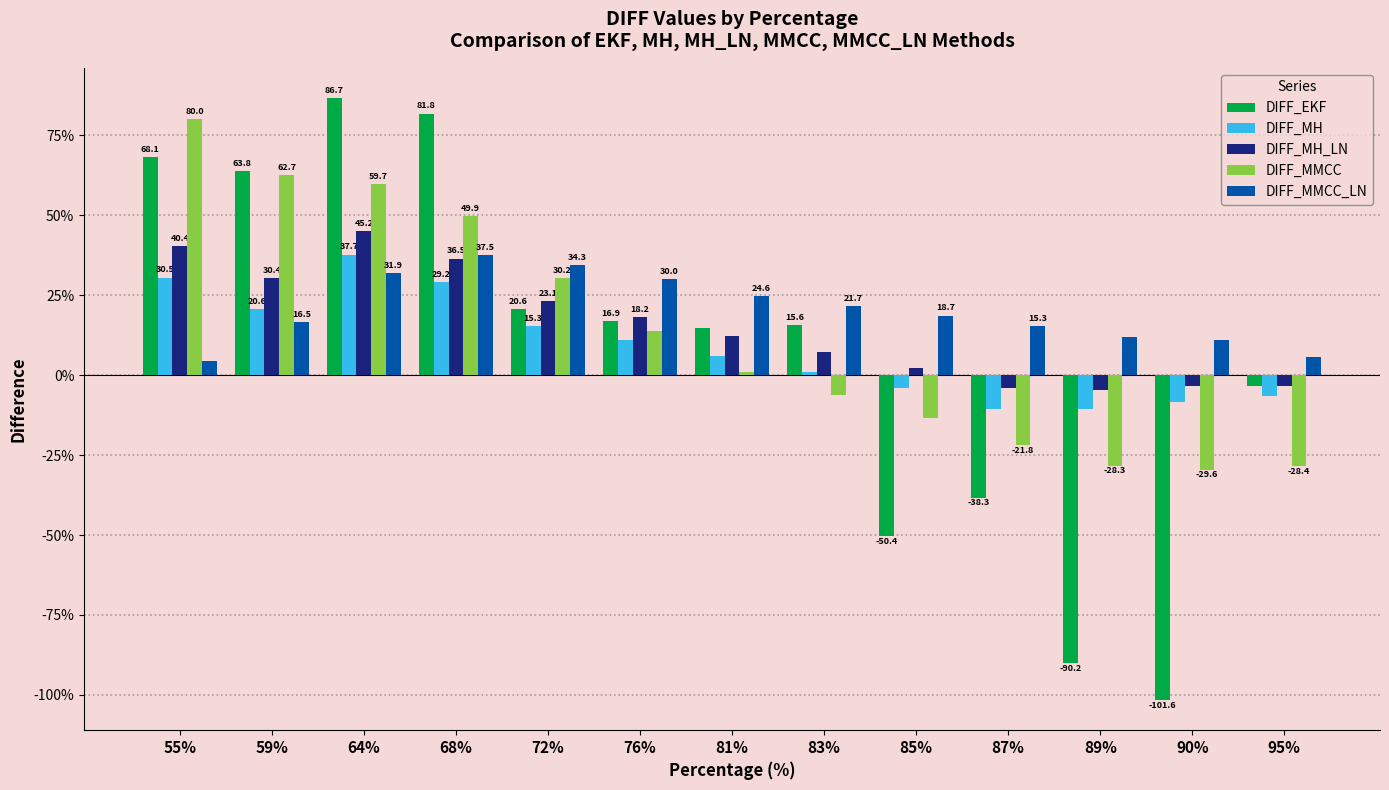

Rank the series by their average value, from lowest to highest.

DIFF_EKF, DIFF_MH, DIFF_MMCC, DIFF_MH_LN, DIFF_MMCC_LN